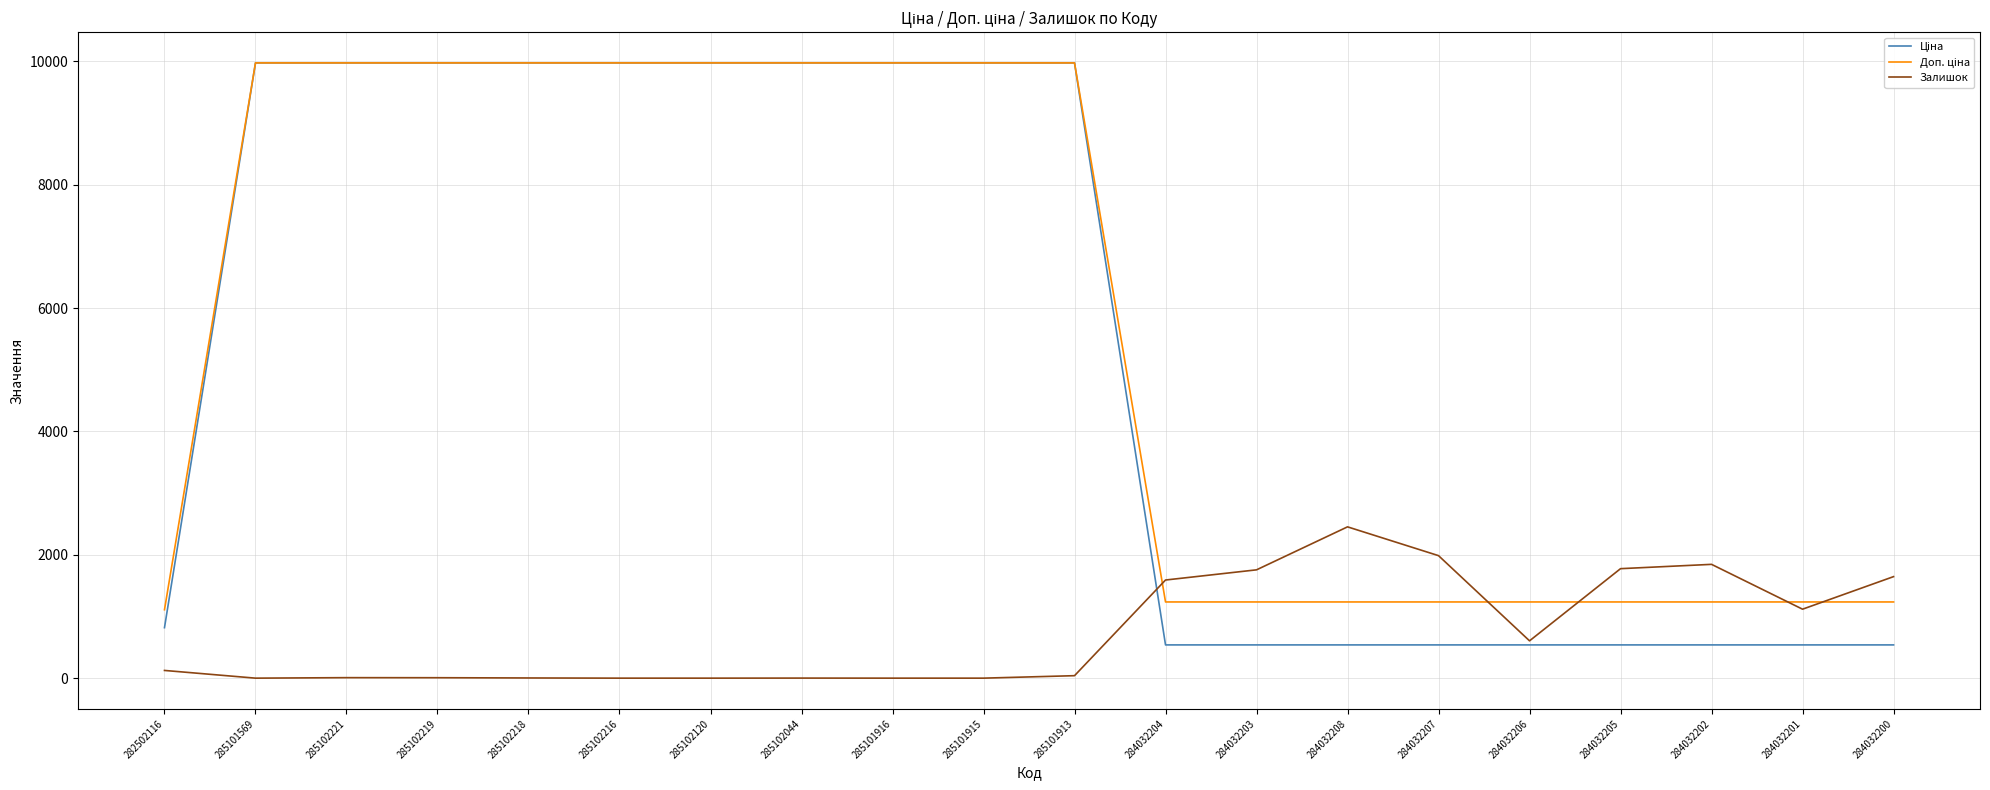

True or false: Залишок has a value of -950.3 at 285101915.

False